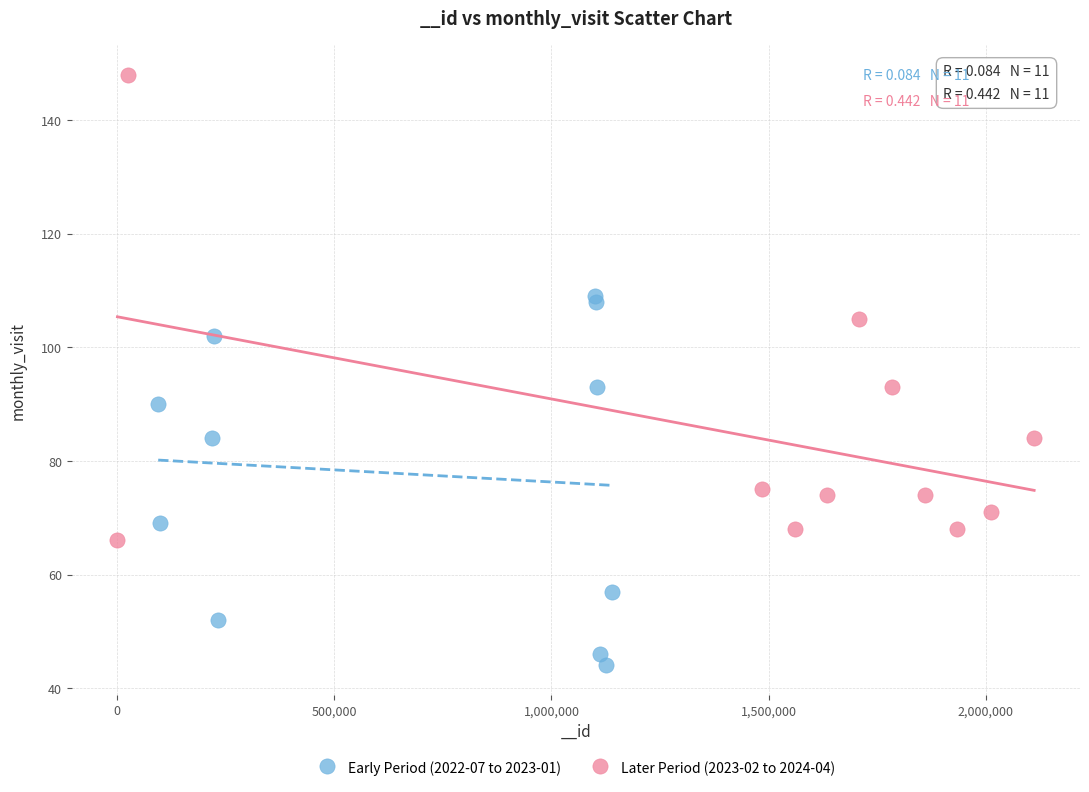

What are all the series names shown in the legend?

Early Period (2022-07 to 2023-01), Later Period (2023-02 to 2024-04)